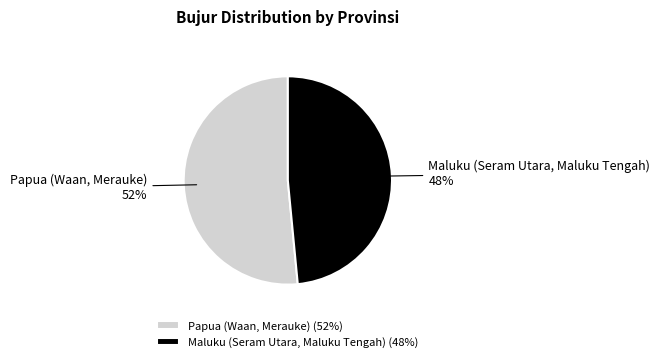

Which slice represents more than half of the pie?

Papua (Waan, Merauke)